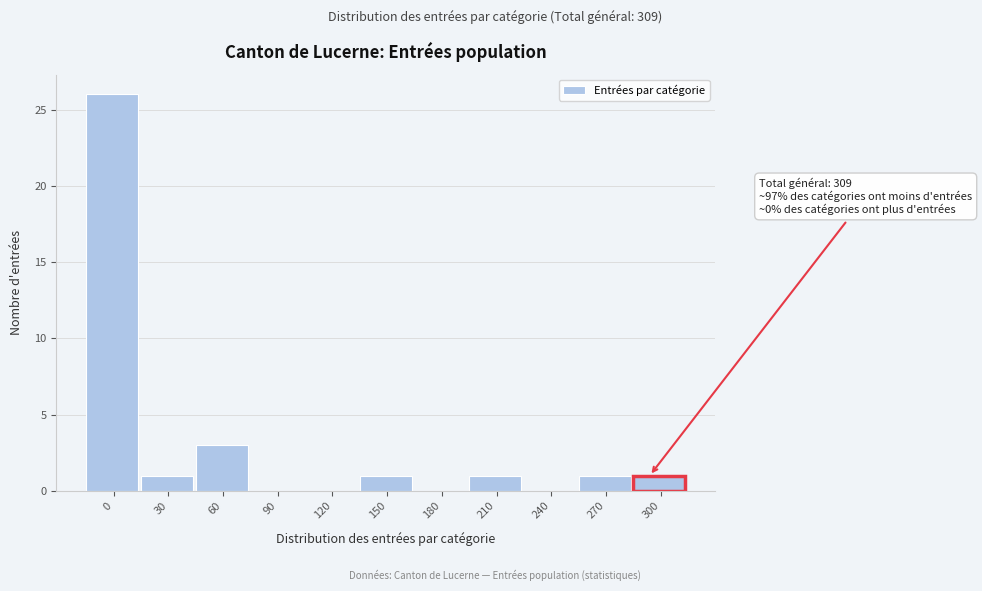

Reading right to left, what are all the values shown in this chart?

300=1	270=1	240=0	210=1	180=0	150=1	120=0	90=0	60=3	30=1	0=26